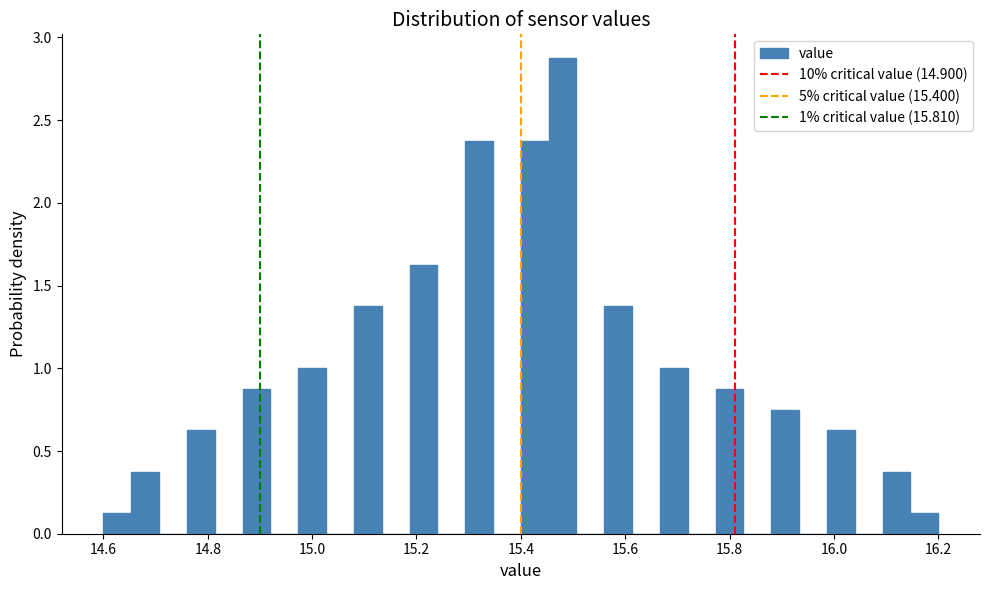

Read against the x-axis, roughly where is the centre of the tallest bar?

15.48